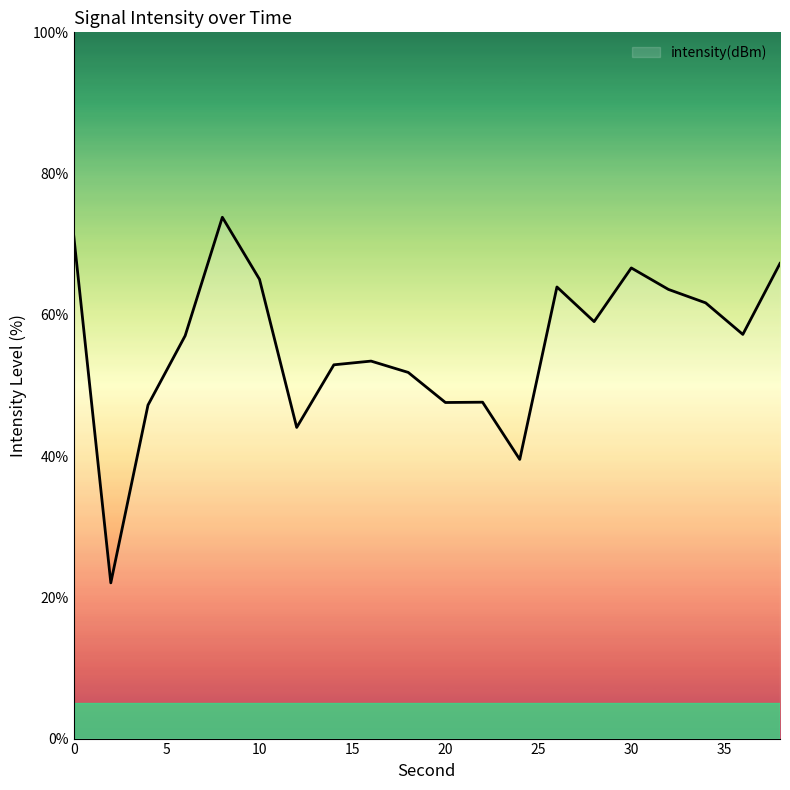

What is the smallest value displayed?

22.0